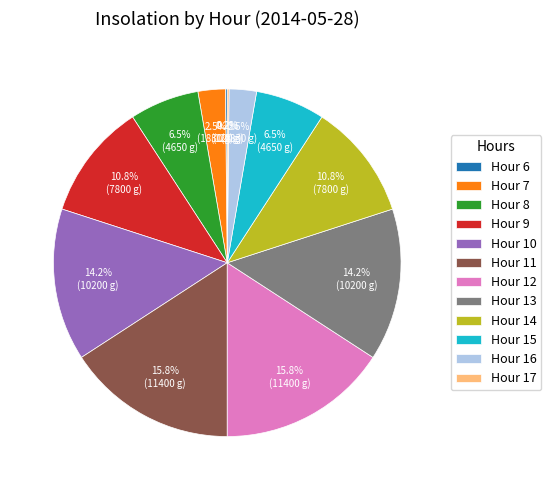

Which has a higher value, Hour 15 or Hour 9?

Hour 9